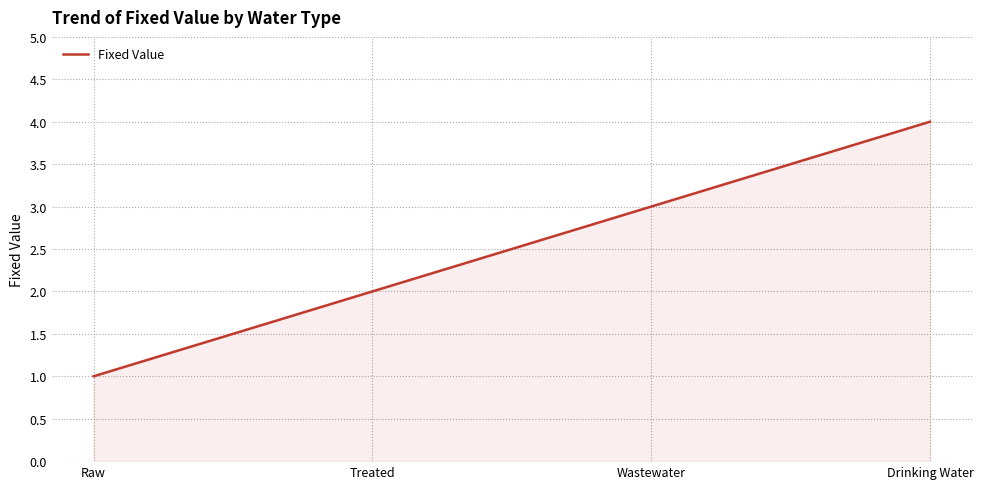

What is the difference between the values at Raw and Drinking Water?

3